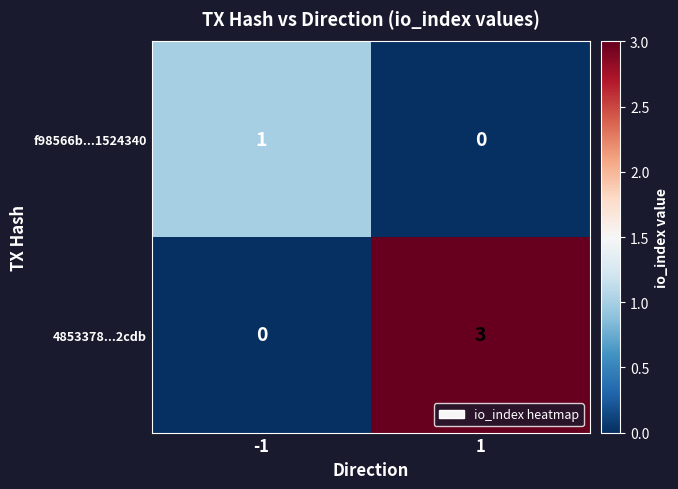

Reading left to right, list all the values displayed in this chart.

f98566b...1524340: -1=1	1=0
4853378...2cdb: -1=0	1=3